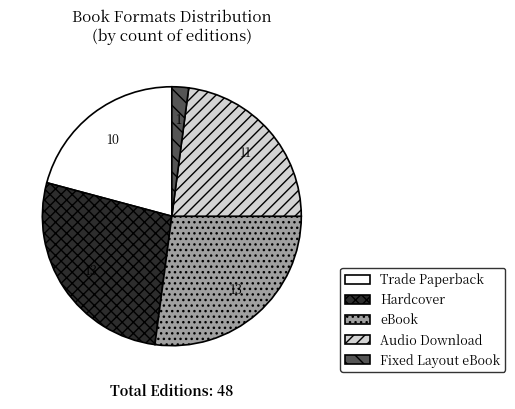

The Hardcover slice represents 27% of the pie. True or false?

True